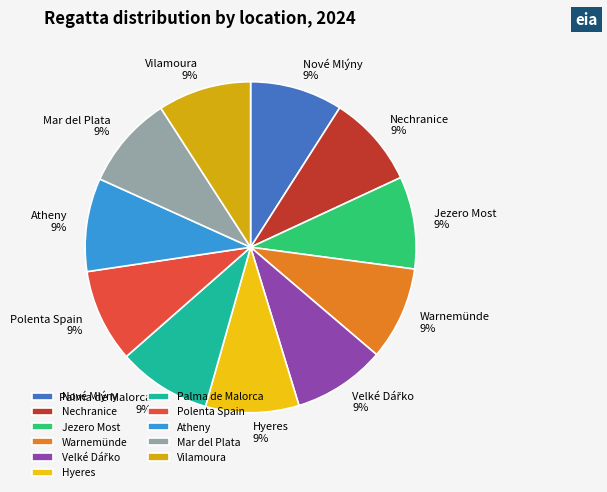

True or false: Jezero Most accounts for 20% of the total.

False